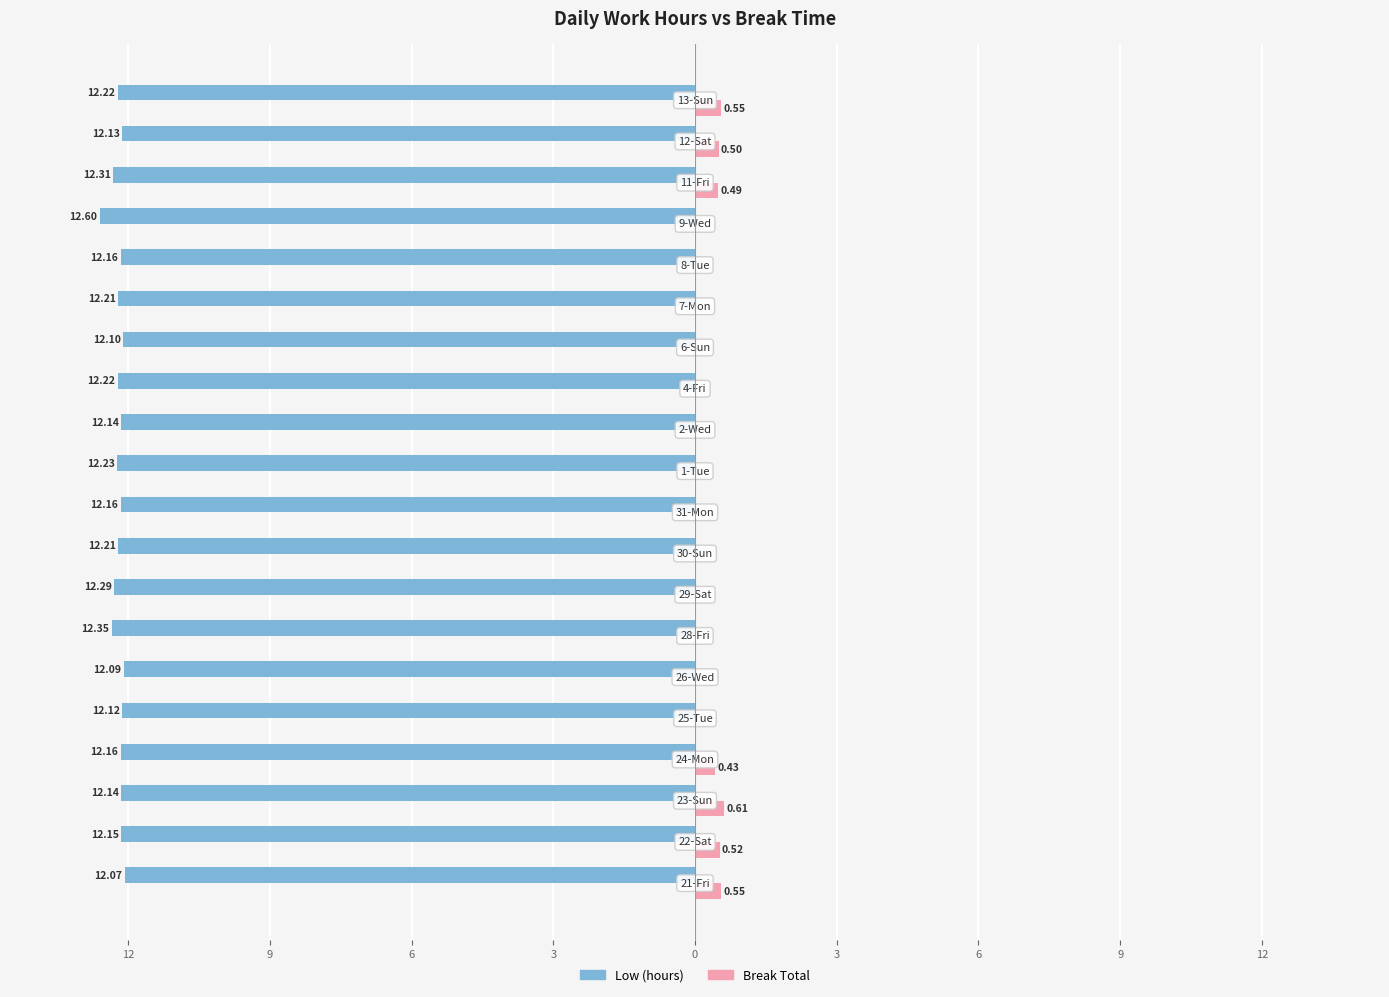

How many Break Total values are between 0 and 1?

20